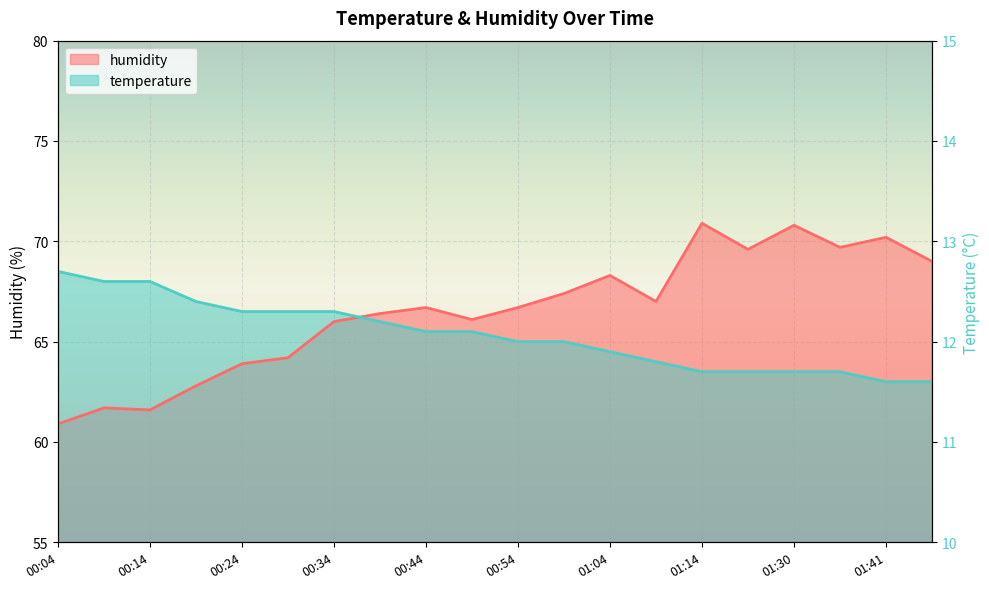

Rank the series by their average value, from highest to lowest.

humidity, temperature